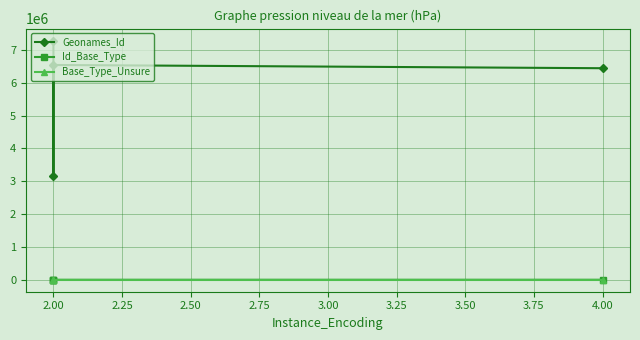

The value of Id_Base_Type at 2.00 is 13. True or false?

False